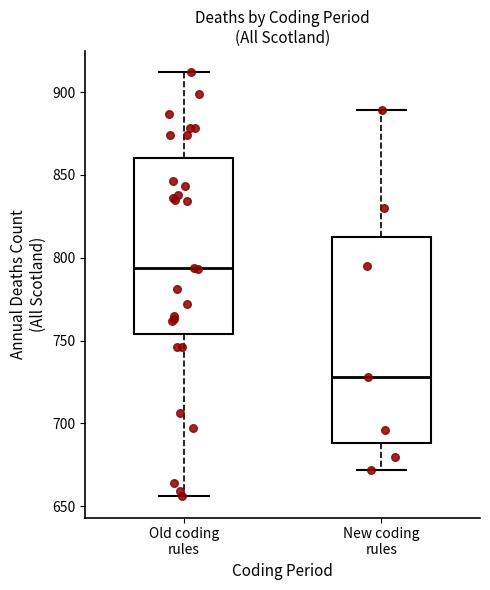

Reading left to right, transcribe this box plot: for each box, give where its median line is, the range the box spans, and where its two whiskers end, as read against the y-axis. The values are not printed on the chart, so give them approximately, as read against the axis.

Old coding rules: median 795, box 755 to 860, whiskers 655 to 910
New coding rules: median 730, box 690 to 815, whiskers 670 to 890